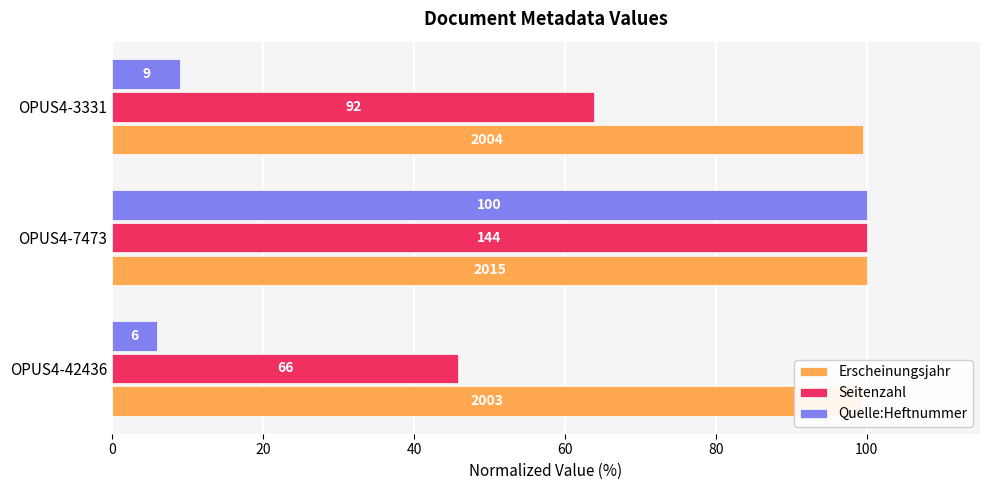

What is the difference between the maximum and minimum values in the Erscheinungsjahr series?

0.6